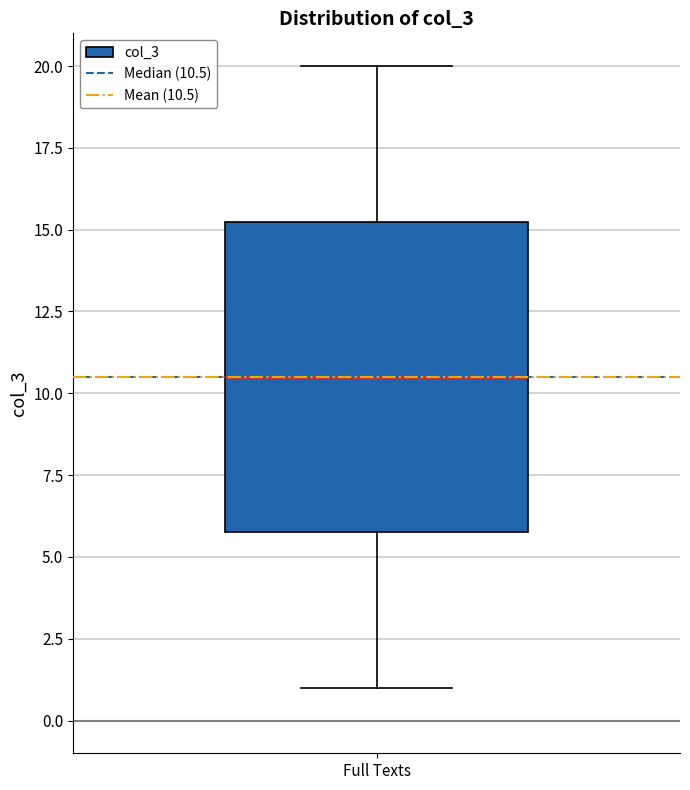

Transcribe this box plot: give where the median line is, the range the box spans, and where the two whiskers end, as read against the y-axis. The values are not printed on the chart, so give them approximately, as read against the axis.

median 10.5, box 6.0 to 15.5, whiskers 1.0 to 20.0